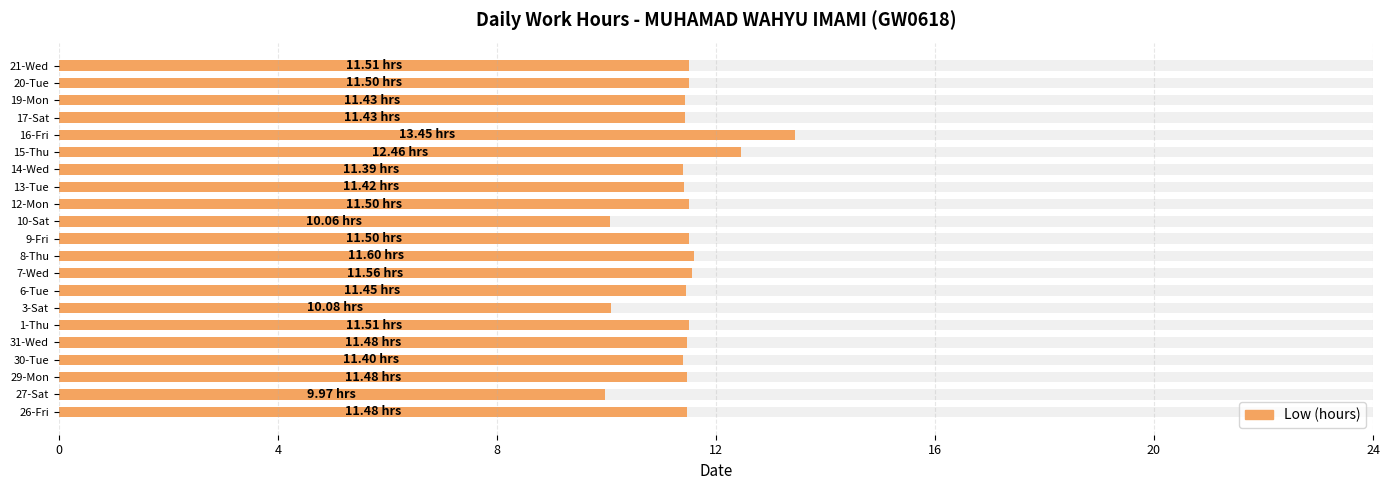

Is it true that Hours Worked equals 11.6 at 7-Wed?

True